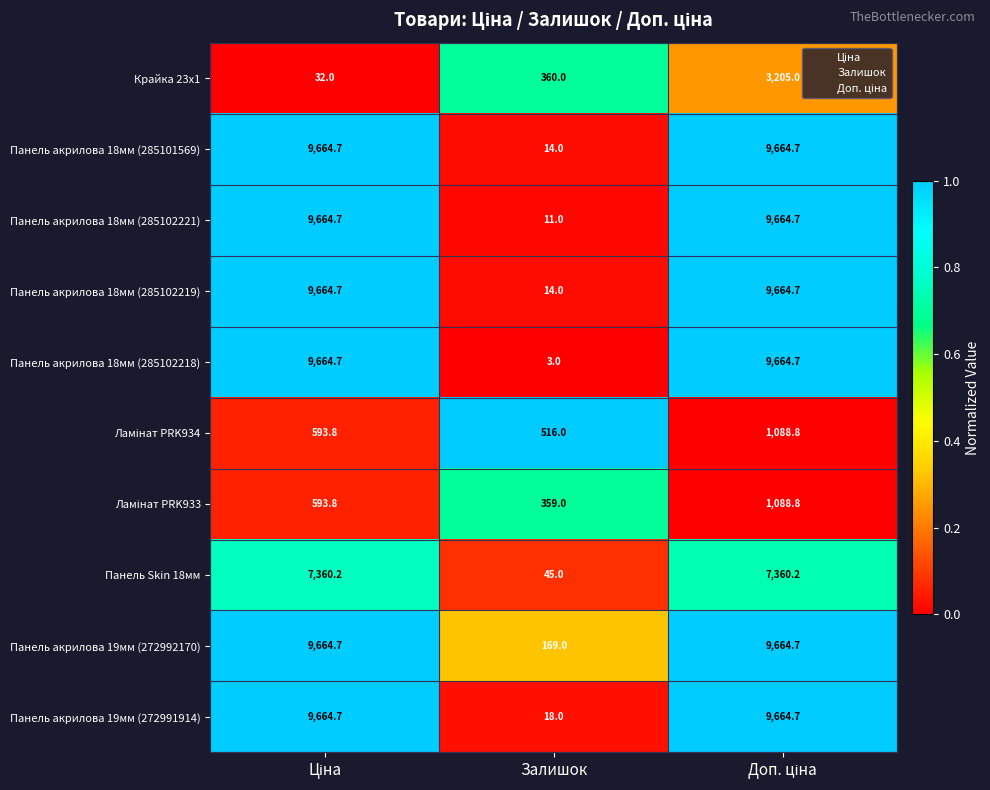

The value of Панель акрилова 19мм (272991914) at Залишок is 9.5. True or false?

False